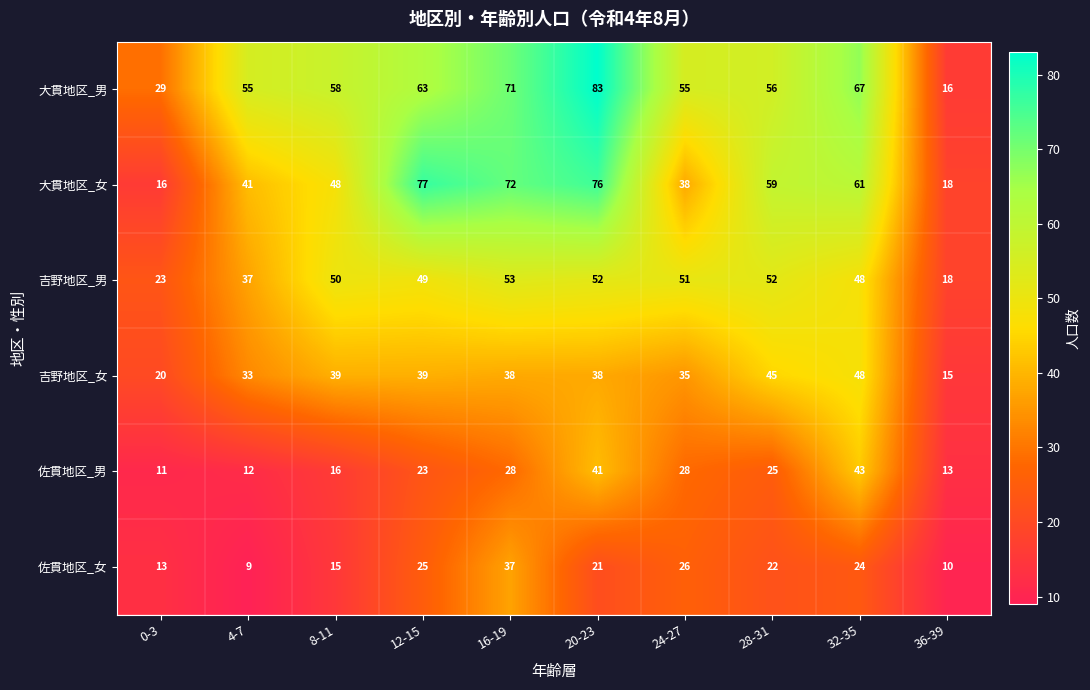

What is the difference between the highest and lowest values at 0-3?

18